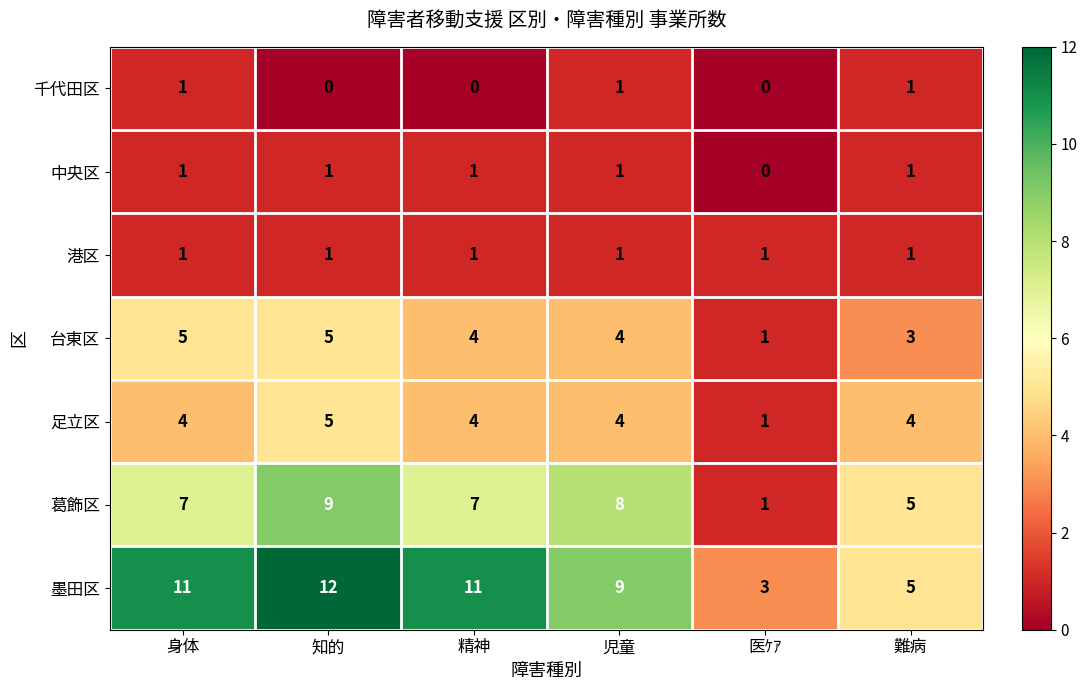

Is it true that 足立区 equals 4 at 精神?

True